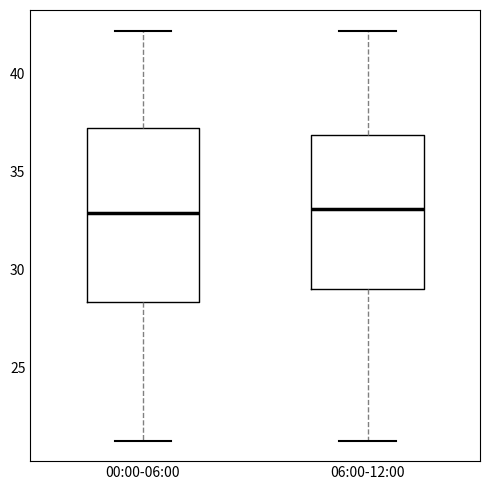

Reading left to right, transcribe this box plot: for each box, give where its median line is, the range the box spans, and where its two whiskers end, as read against the y-axis. The values are not printed on the chart, so give them approximately, as read against the axis.

00:00-06:00: median 33.0, box 28.5 to 37.0, whiskers 21.5 to 42.0
06:00-12:00: median 33.0, box 29.0 to 37.0, whiskers 21.5 to 42.0